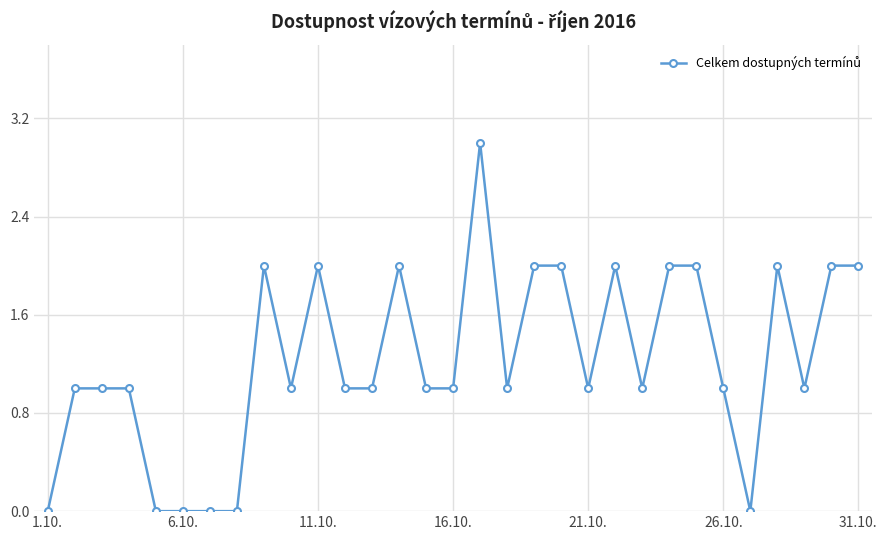

What is the maximum value shown in the chart?

3